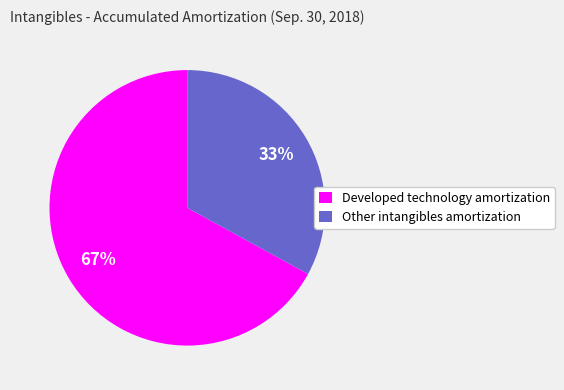

Is Other intangibles amortization the majority of the pie?

No